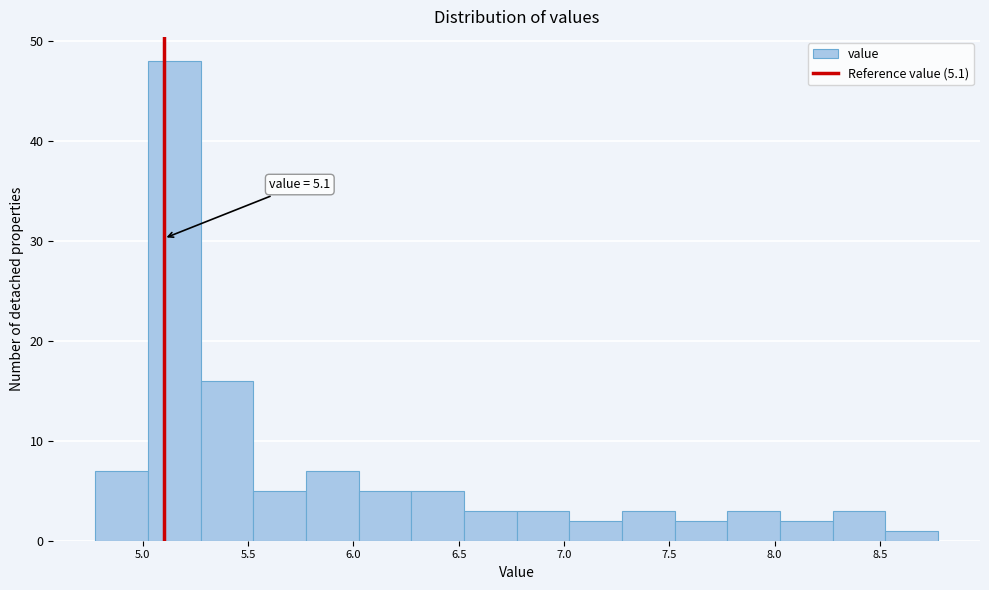

Over which range of the x-axis is the bar tallest?

5.025 to 5.275